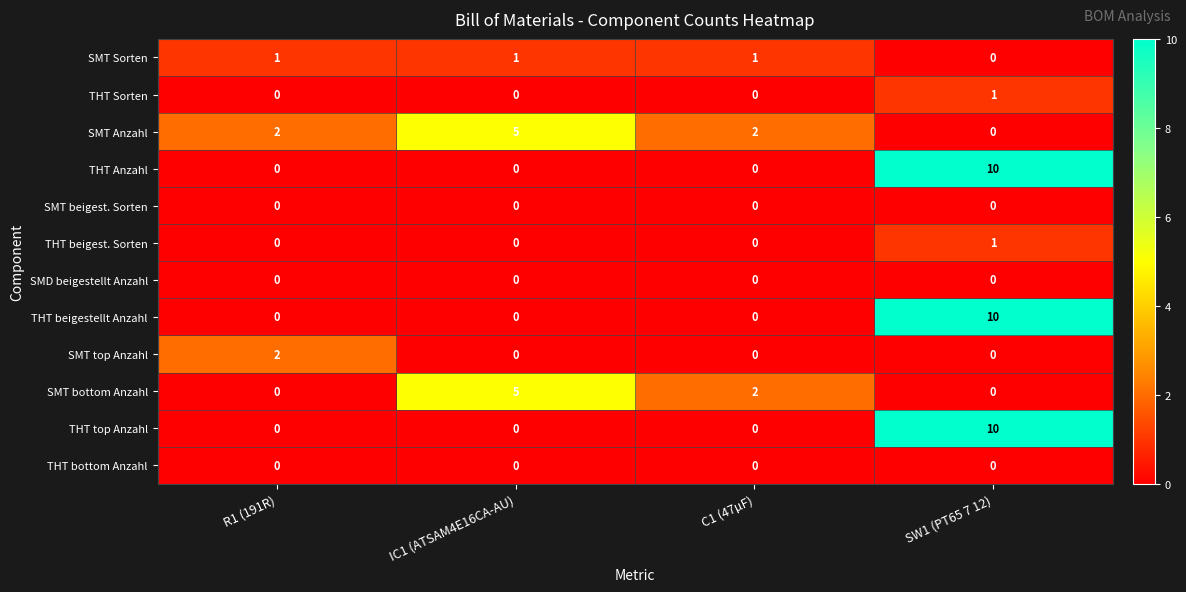

Count the THT beigestellt Anzahl values in the range 0 to 10.

4